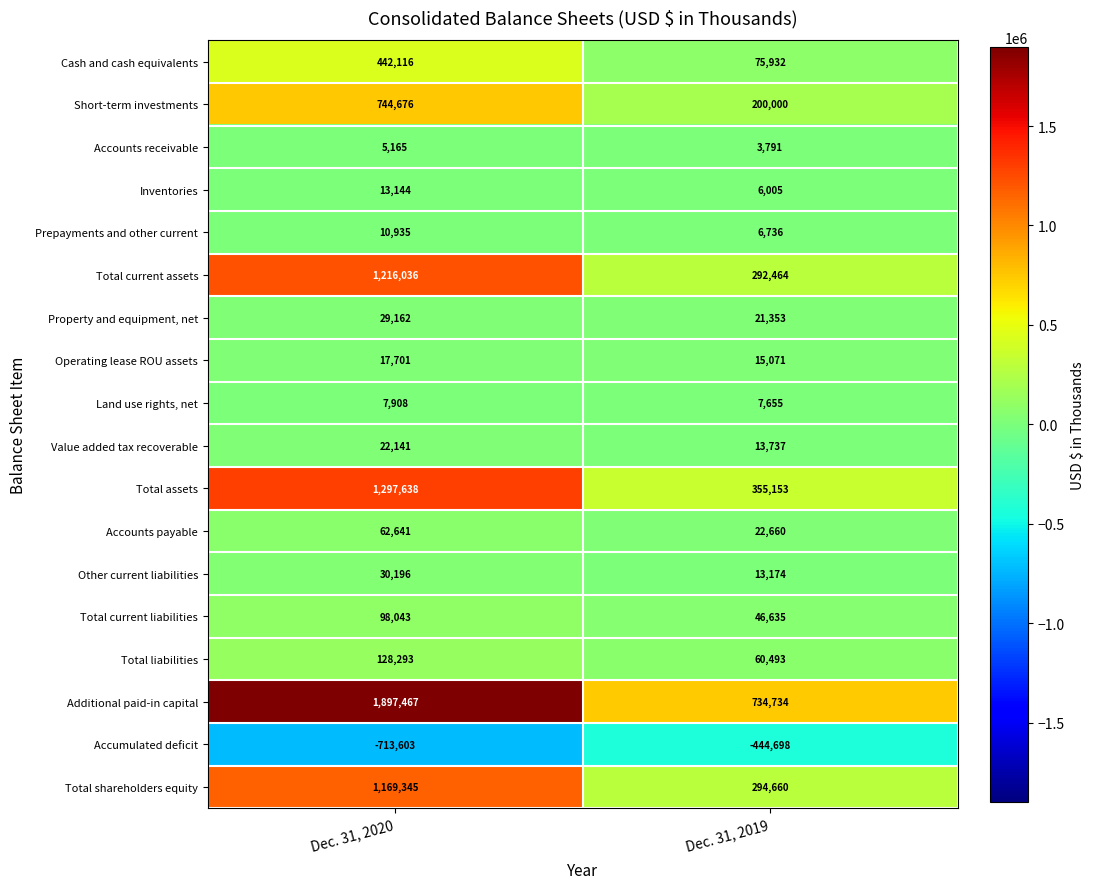

How many data points does each series have?

2